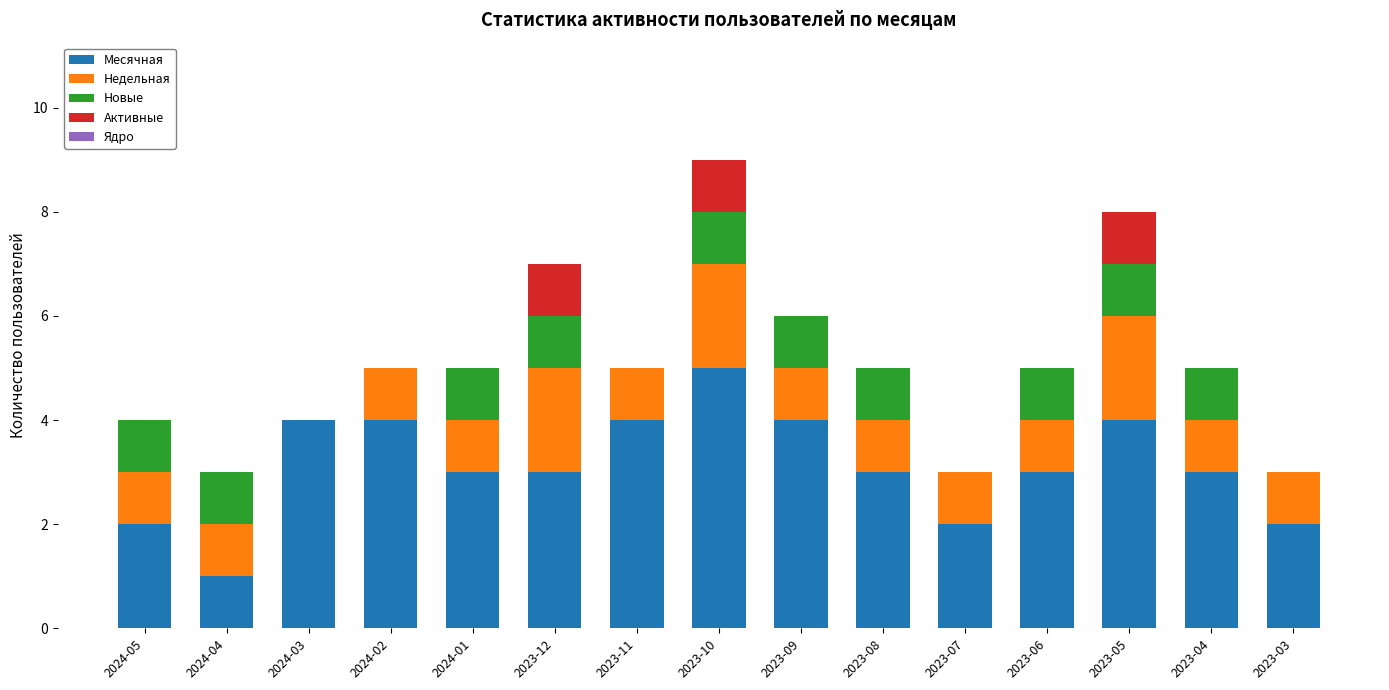

Does the chart contain stacked bars?

Yes